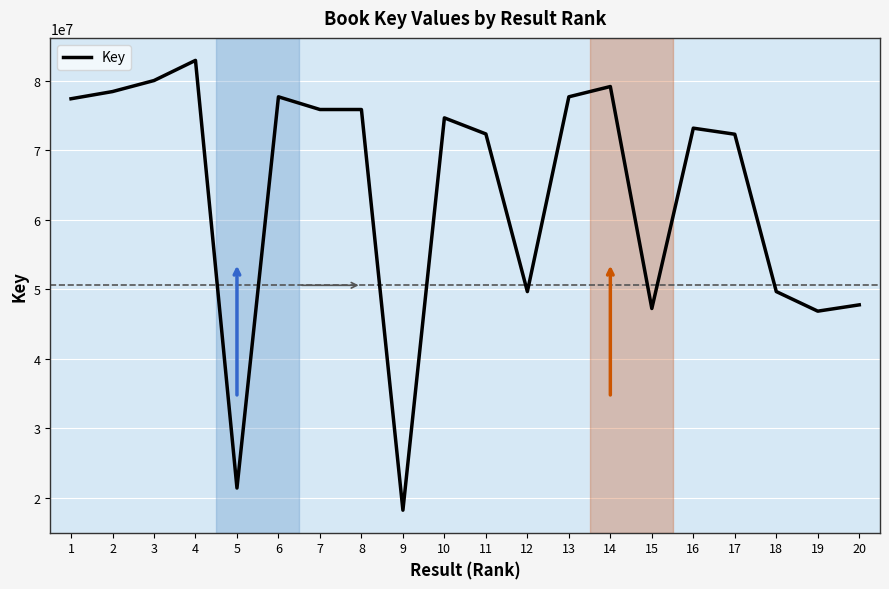

What is the change in value from 3 to 19?

-33171557